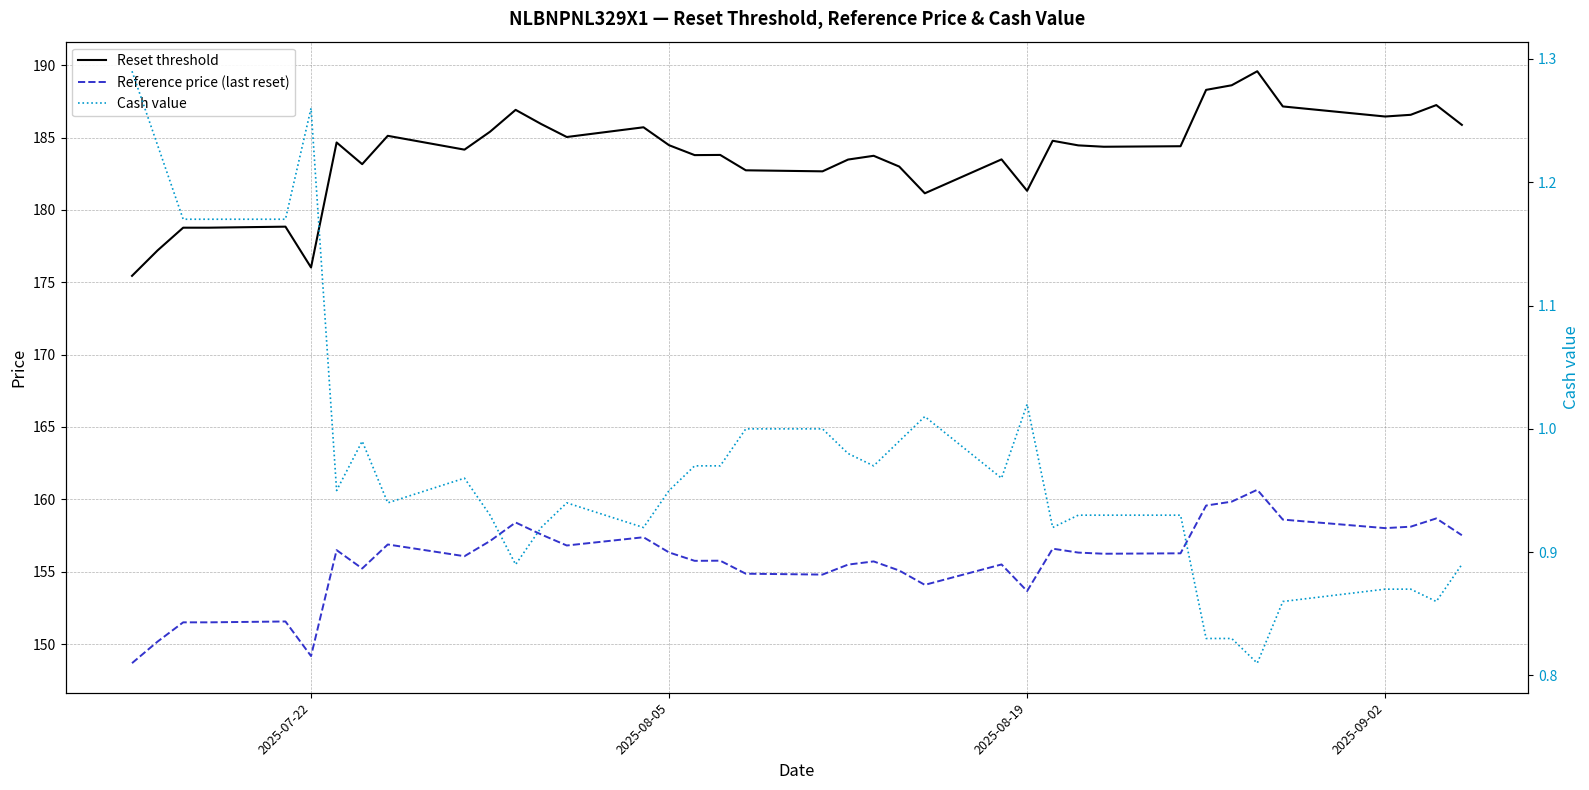

What is the difference between the second highest and minimum values in the Reset threshold series?

13.2